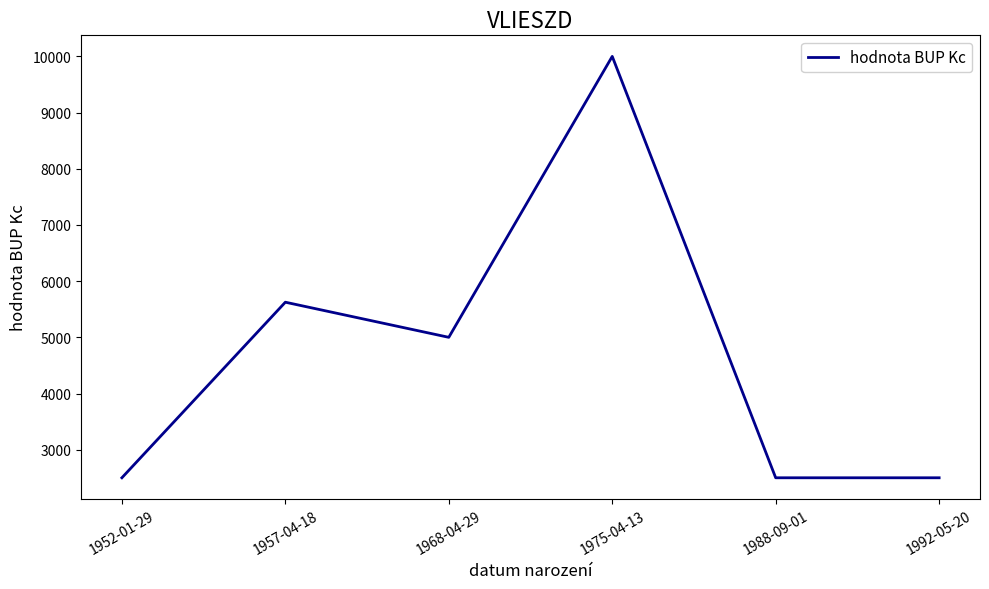

Which label corresponds to the largest value in the chart?

1975-04-13